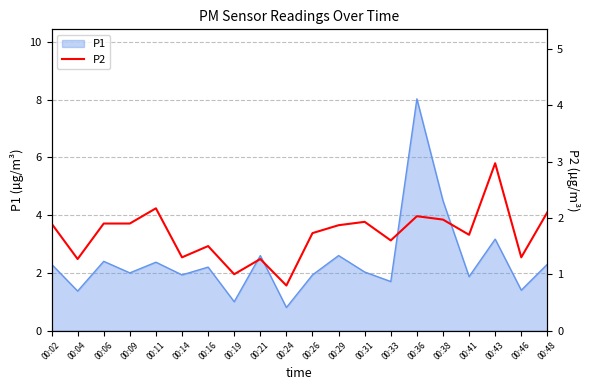

What is the value of the 14th point from the left?

1.6